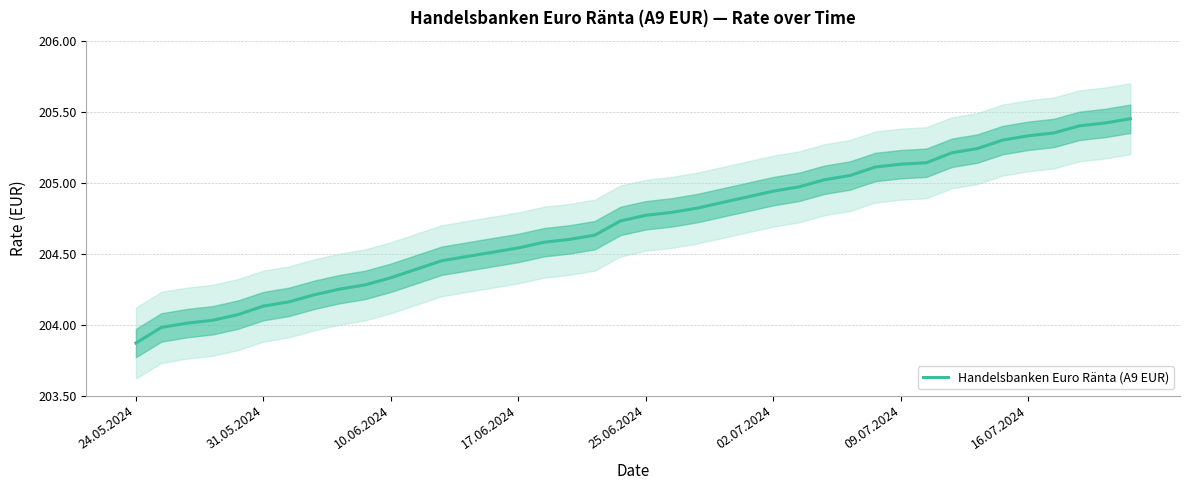

Count the number of data series in this chart.

1